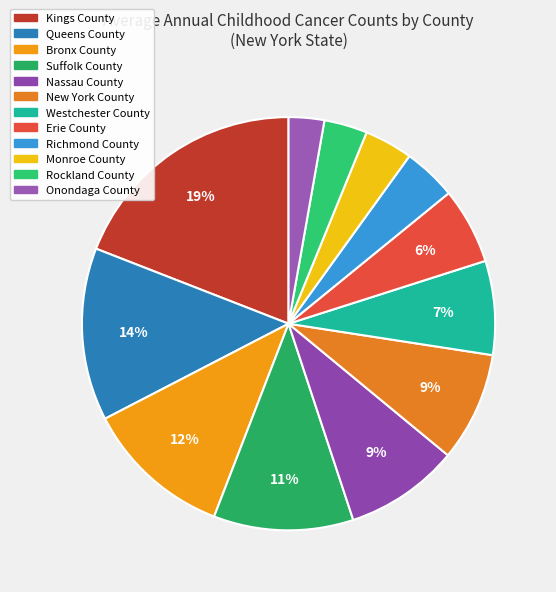

What is the smallest slice in the pie chart?

Onondaga County